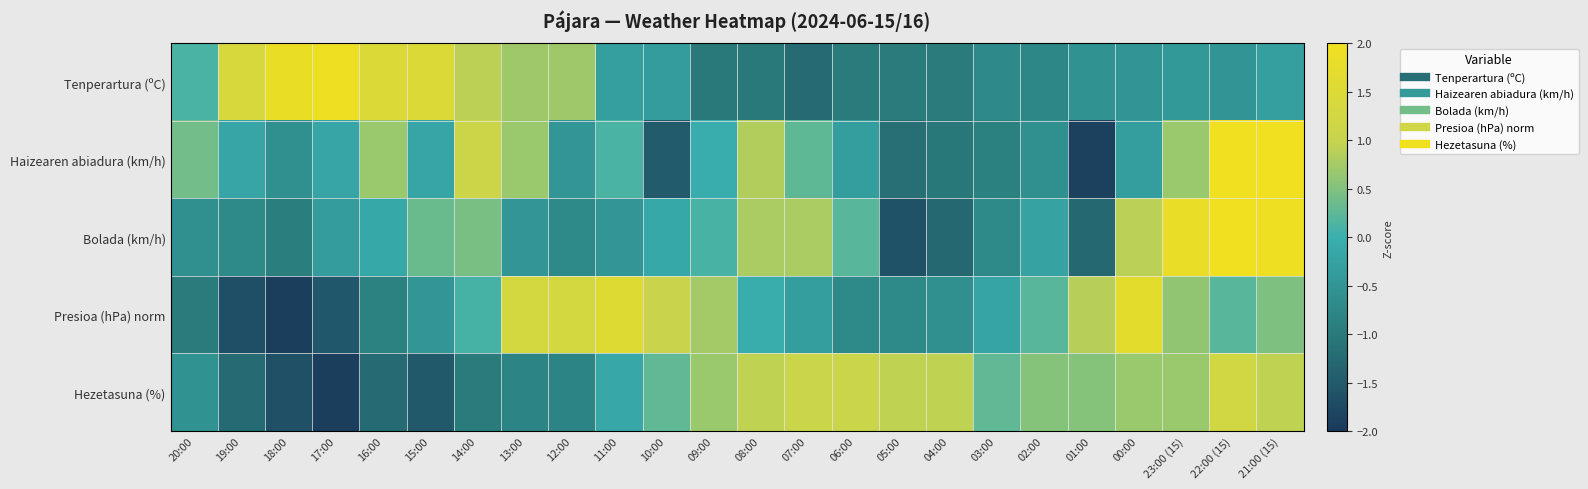

At how many categories does at least one series exceed -1?

24